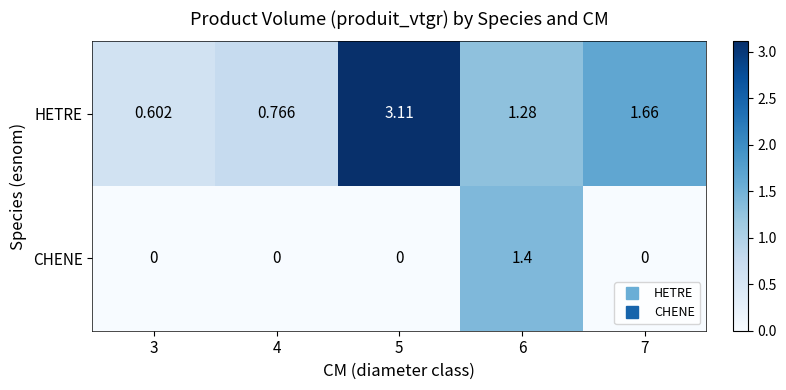

Count the number of categories in the chart.

5